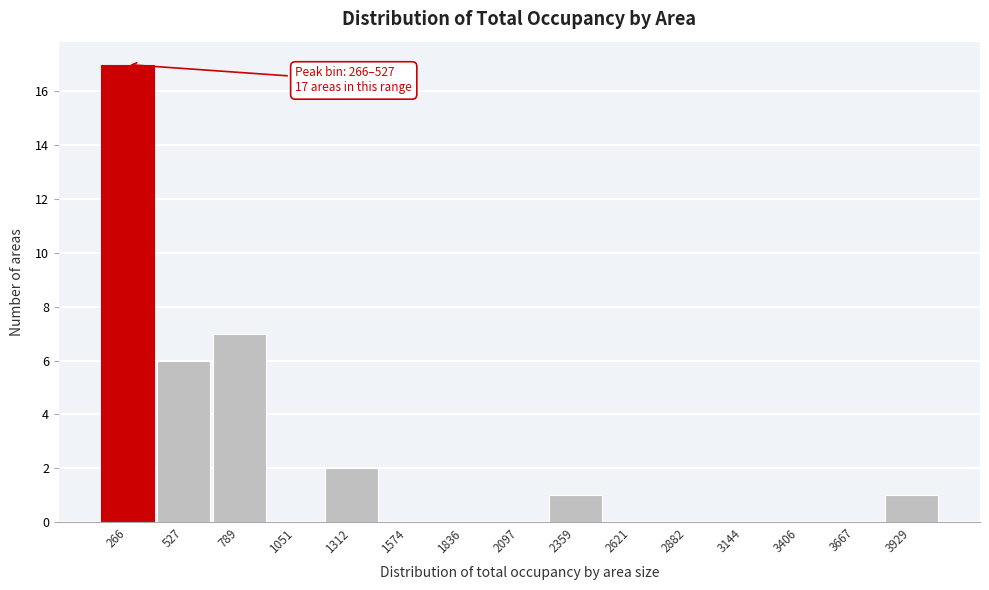

Reading left to right, extract all data points from this chart.

266=17	527=6	789=7	1051=0	1312=2	1574=0	1836=0	2097=0	2359=1	2621=0	2882=0	3144=0	3406=0	3667=0	3929=1